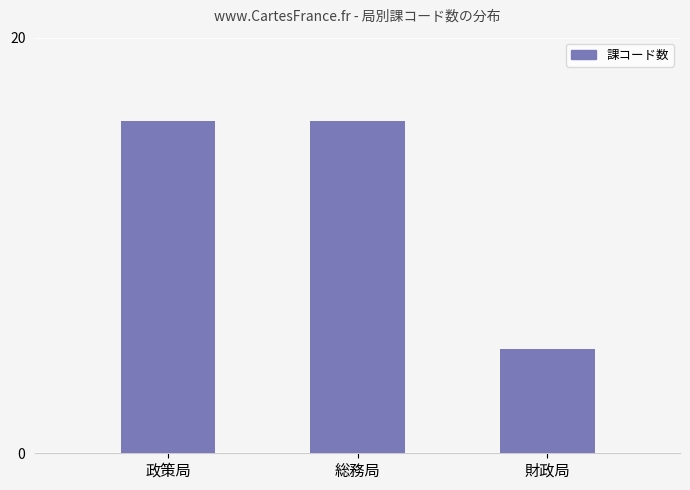

Between 財政局 and 総務局, which is larger?

総務局